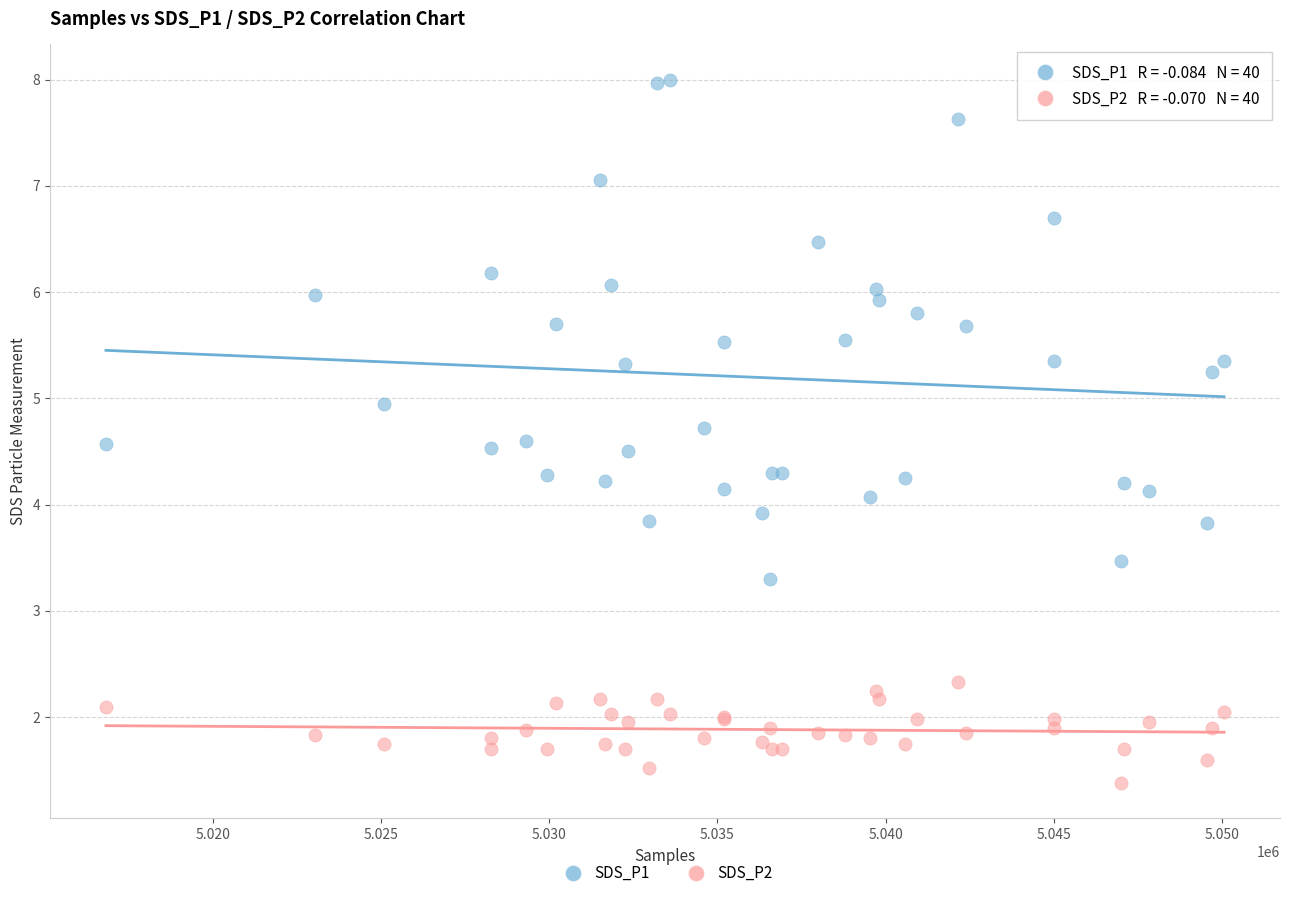

Which series has the largest Y range (max minus min)?

SDS_P1